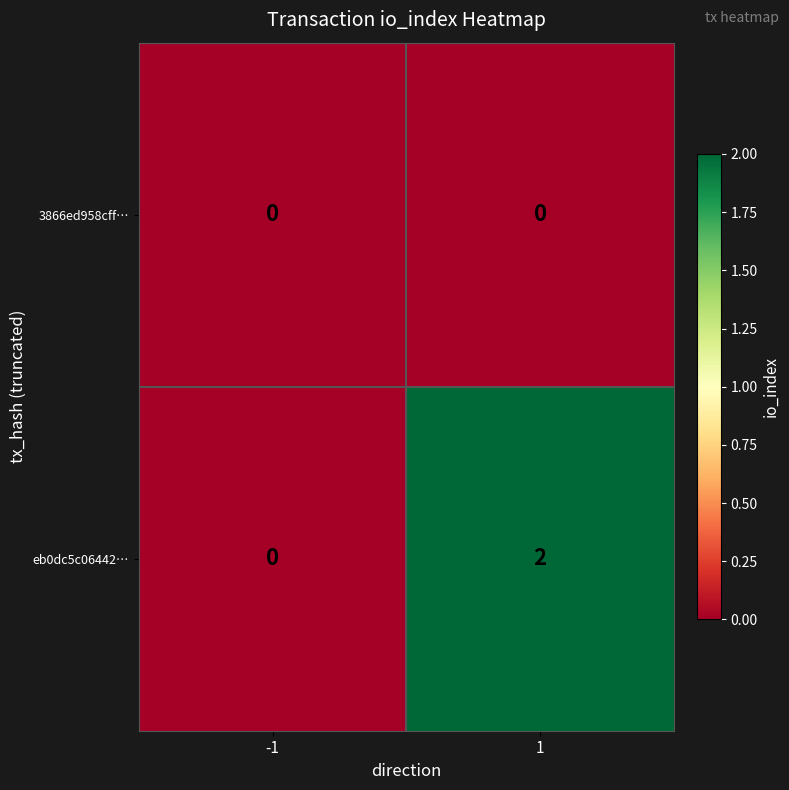

List the labels in order of eb0dc5c06442… value, smallest first.

-1, 1